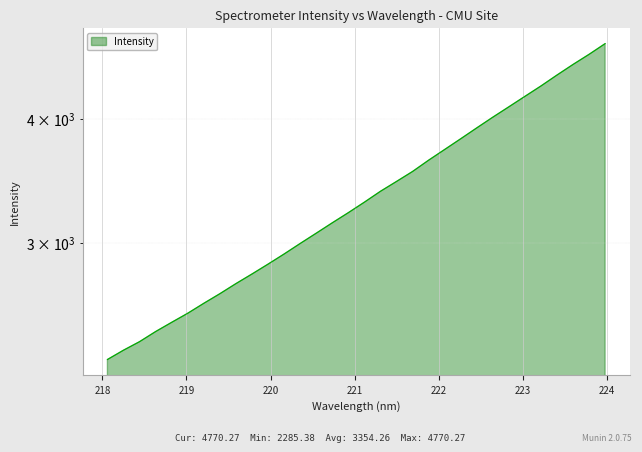

Which has a higher value, 219.3979 or 221.8812?

221.8812